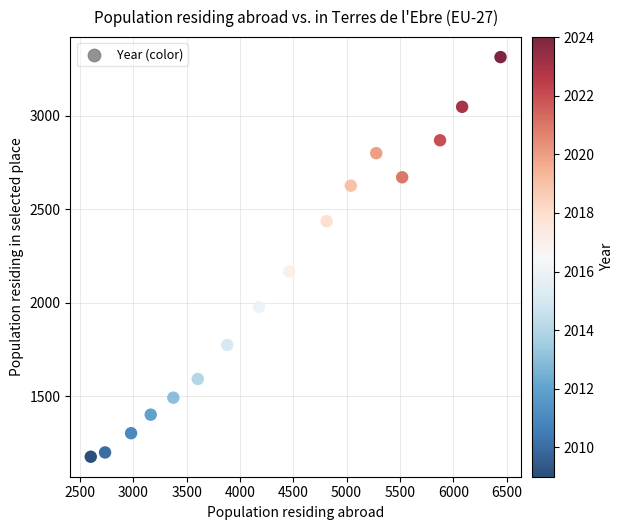

What is the range of Y values (max minus min)?

2138